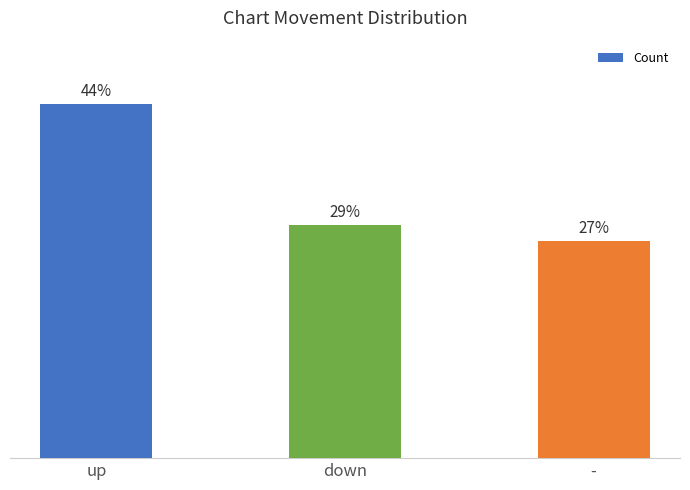

At which label does the data first exceed 29?

up